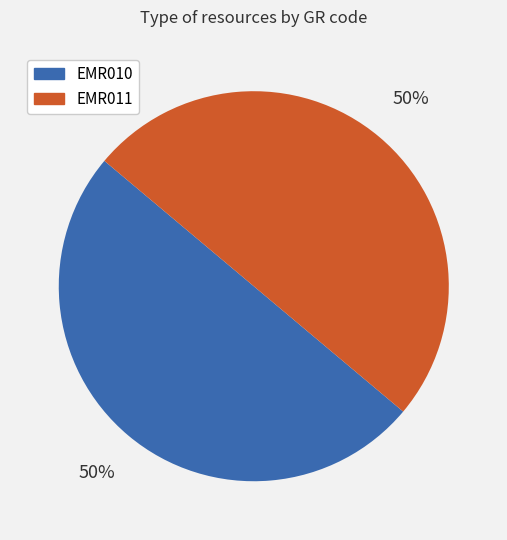

Do EMR011 and EMR010 together represent more than half of the pie?

Yes